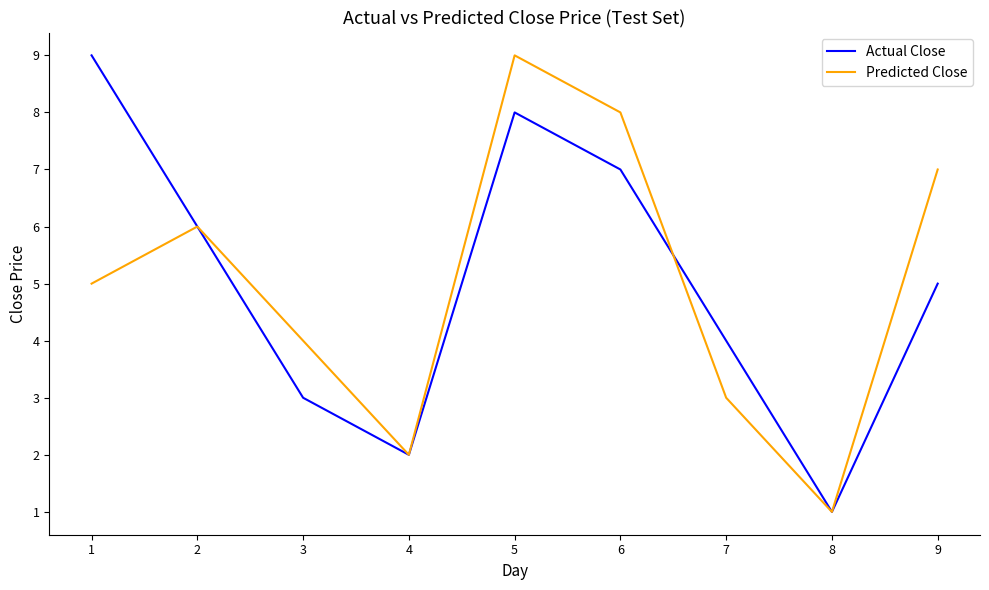

What is the difference between the Actual Close values at 5 and 1?

1